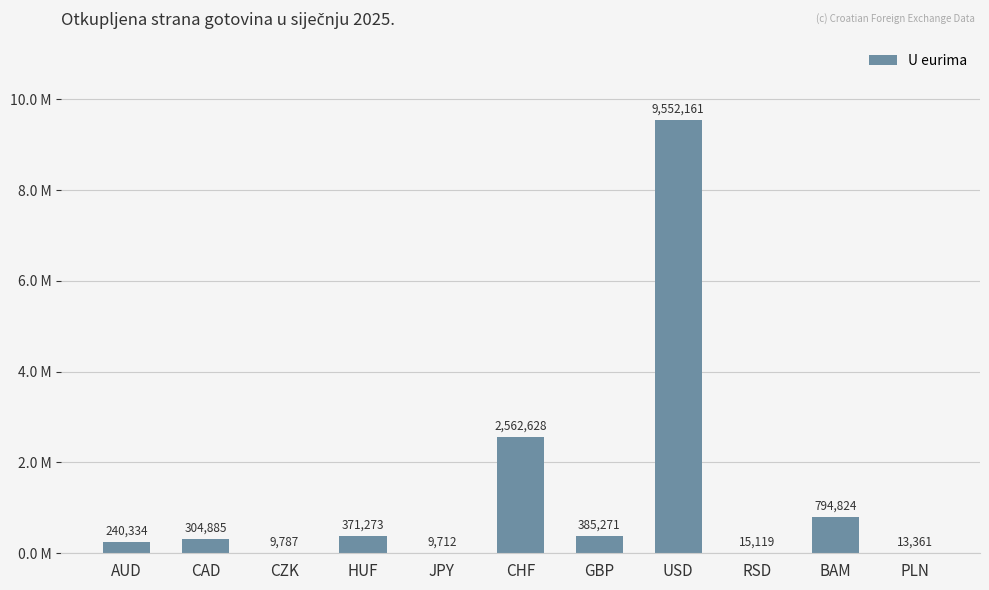

Is it true that the value at USD is 12667758?

False